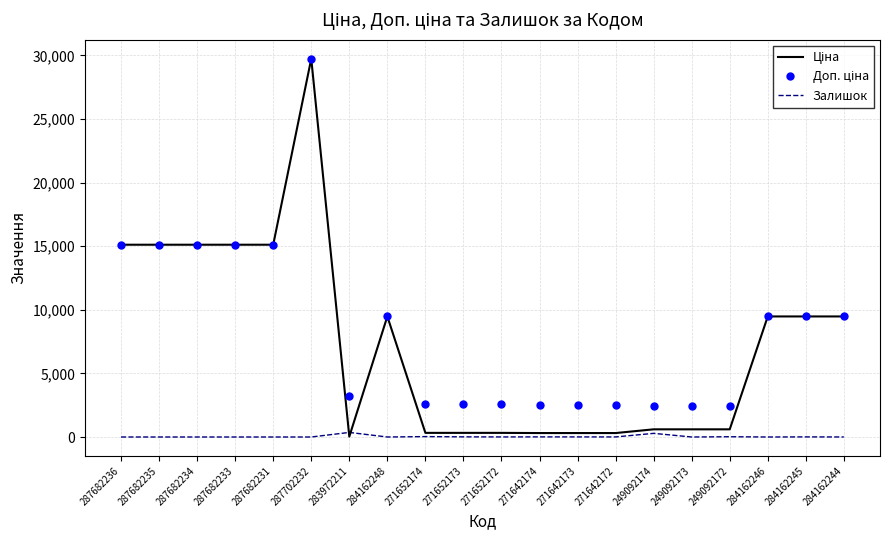

What is the difference between the highest and lowest values at 287682236?

15120.0